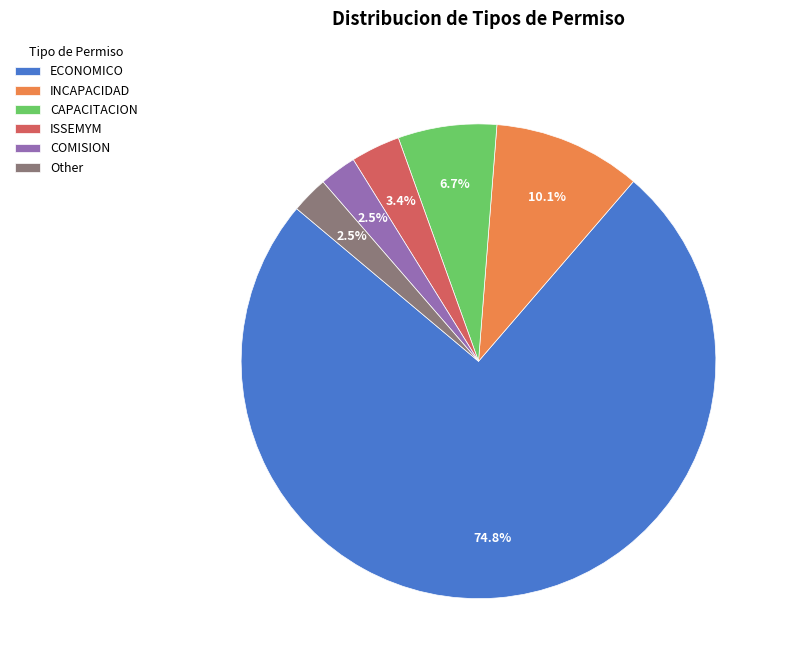

To the nearest percent, what percentage of the pie is CAPACITACION?

7%